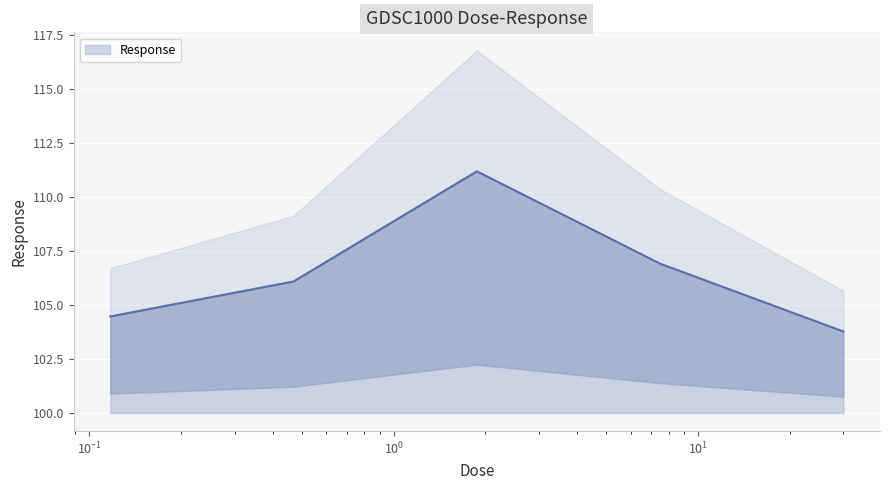

Is it true that the value at 0.46875 is 106.1?

True